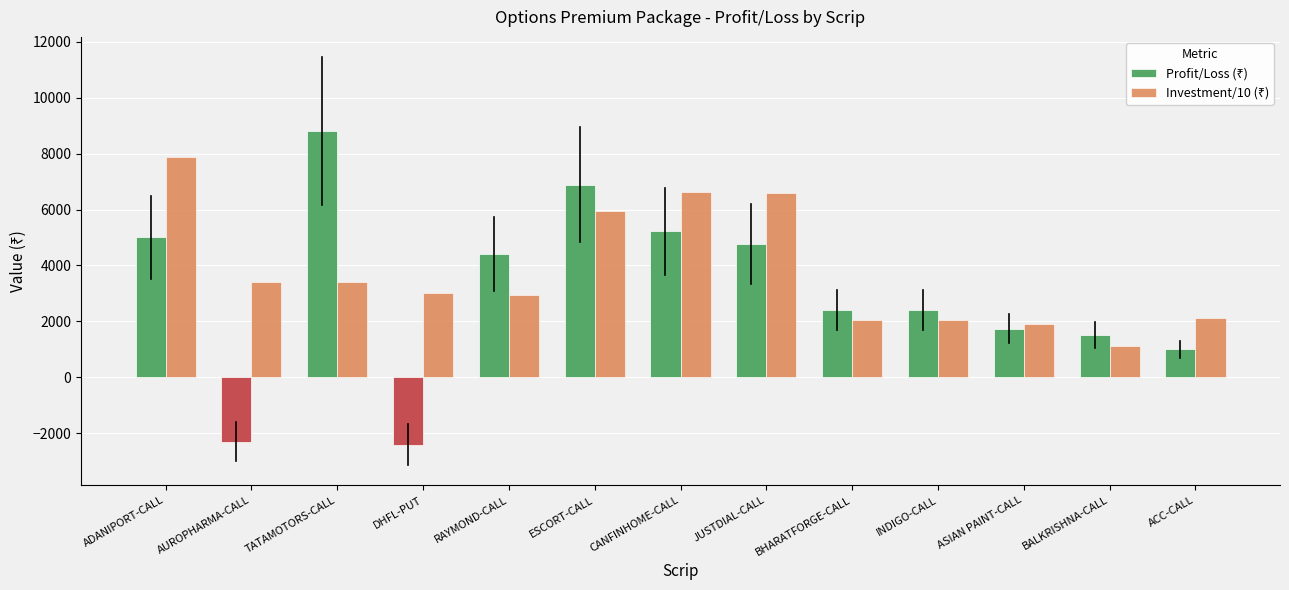

What is the minimum value shown in the chart?

-2400